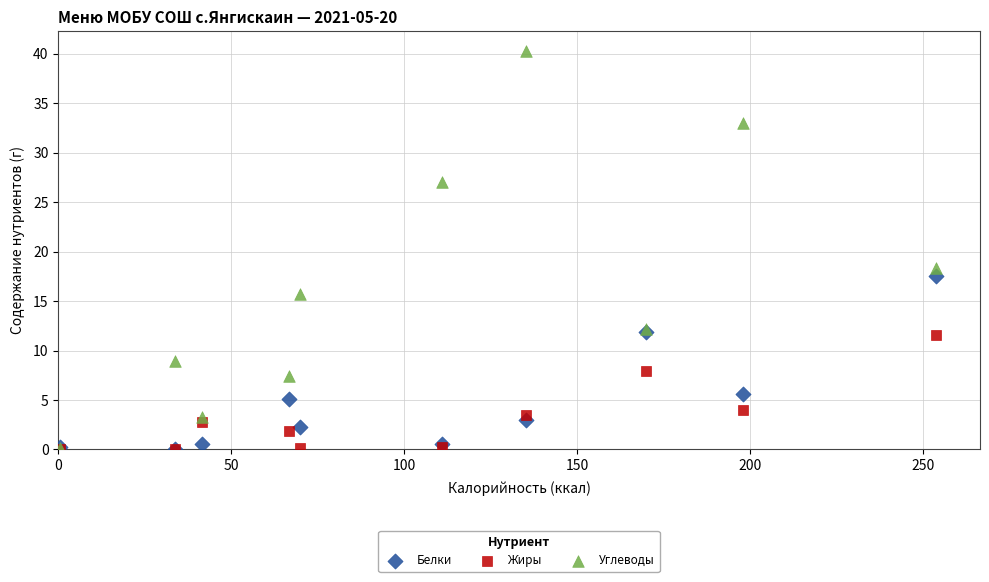

What are all the series names shown in the legend?

Белки, Жиры, Углеводы